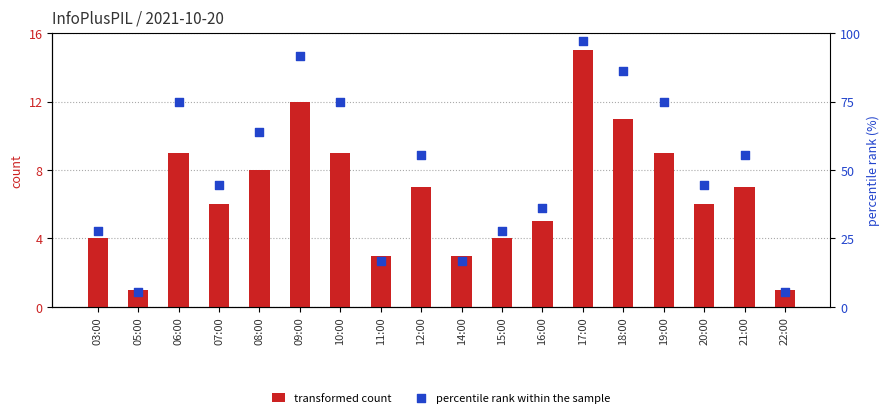

Is the value of percentile rank within the sample at 21:00 greater than the value of transformed count at 20:00?

Yes